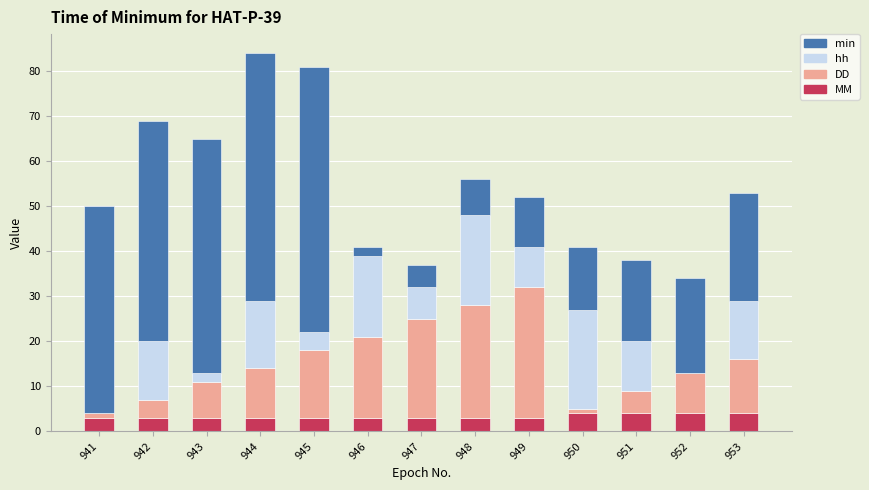

Does the chart contain stacked bars?

Yes